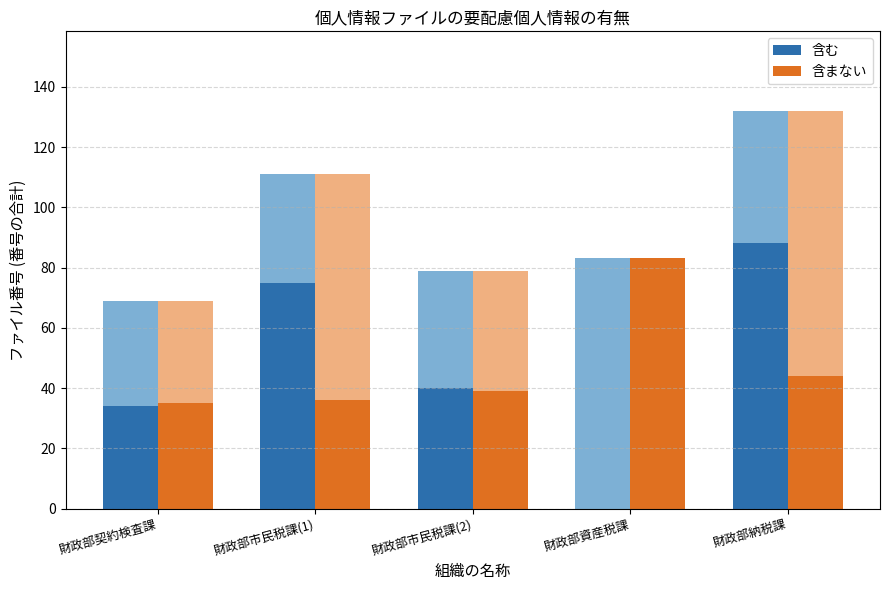

What is the sum of all 含まない values?

237